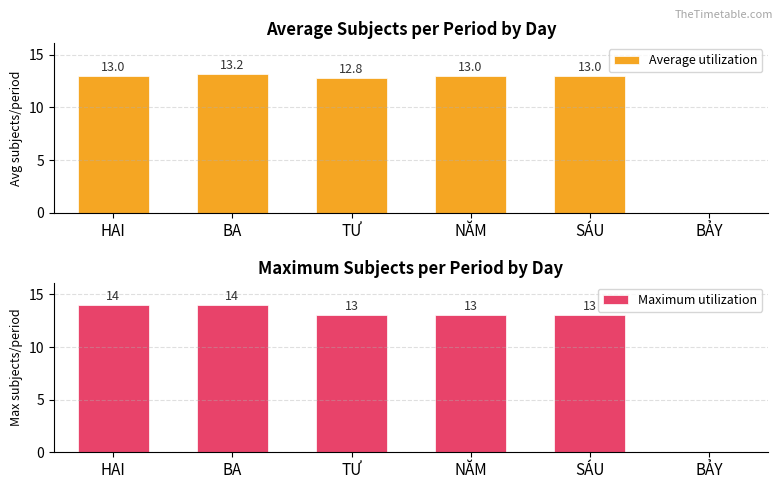

The Maximum utilization series shows 0.0 at BẢY. True or false?

True